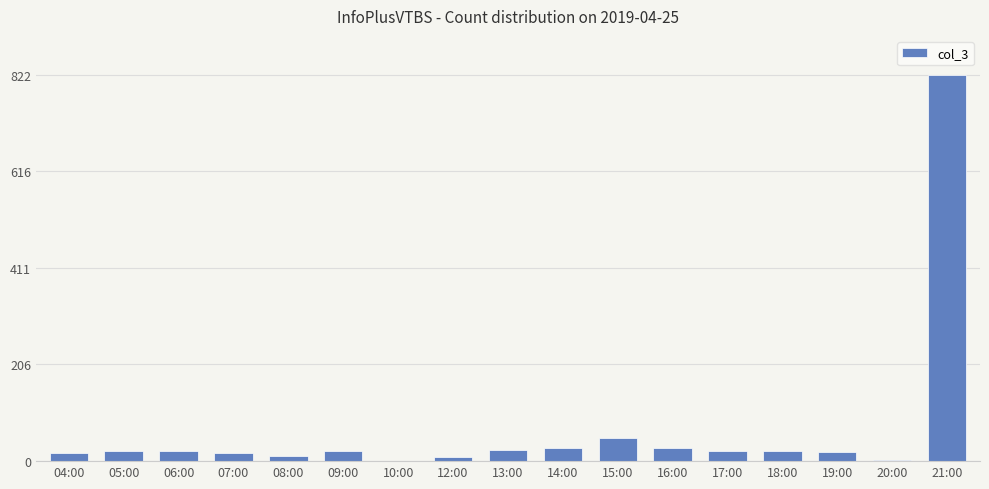

What is the change in value from 06:00 to 18:00?

-1